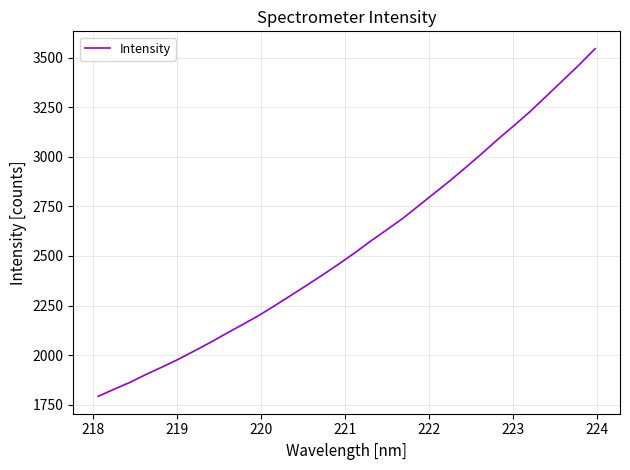

How many series are shown in this chart?

1